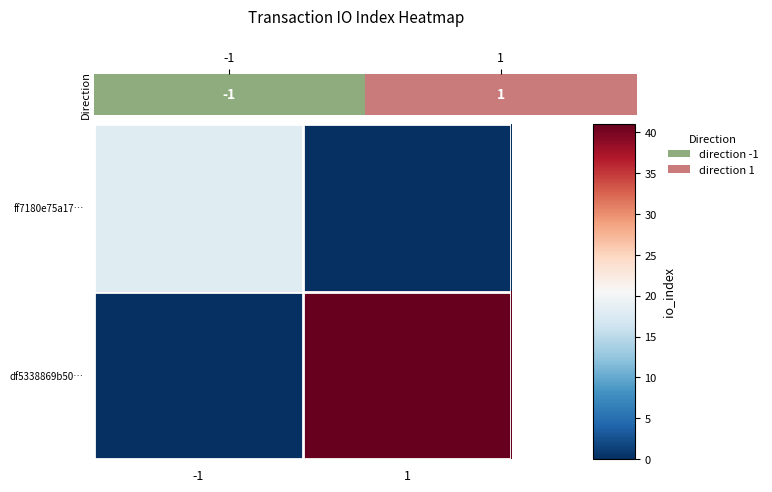

At how many categories does at least one series exceed 19?

1